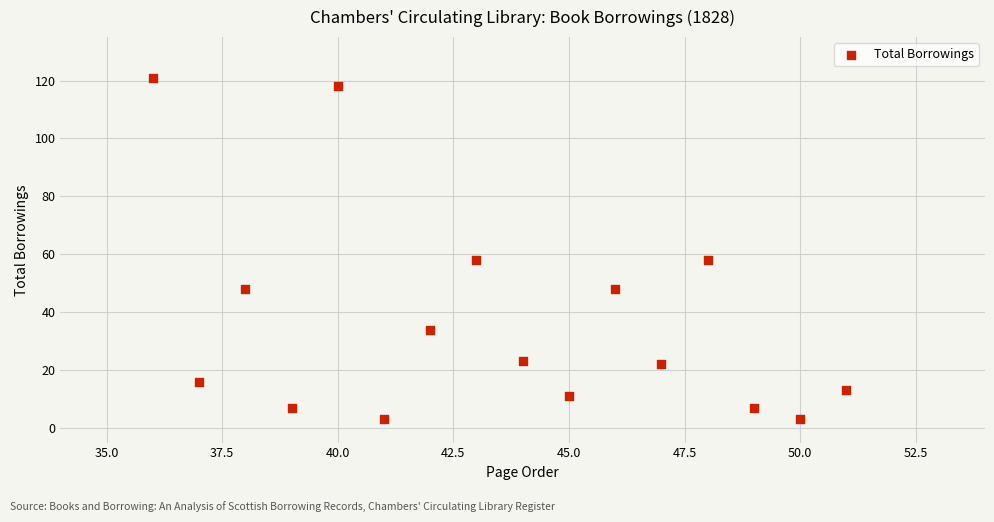

What is the range of X values (max minus min)?

15